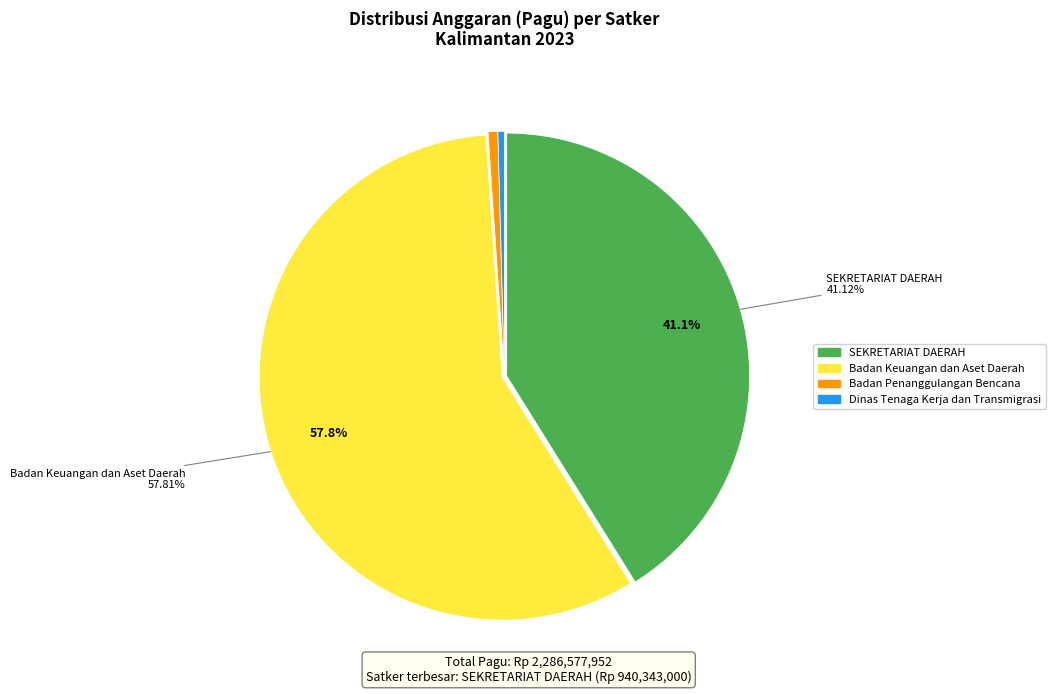

Does SEKRETARIAT DAERAH represent more than half of the total?

No